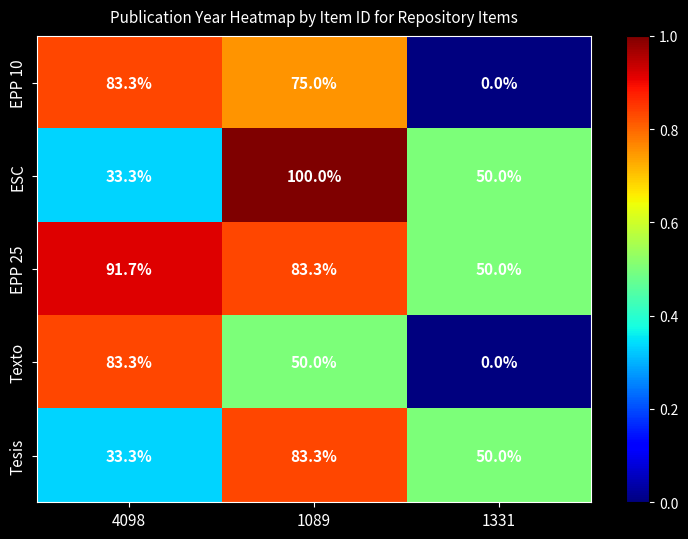

Where is Tesis nearest to the value 58?

1331